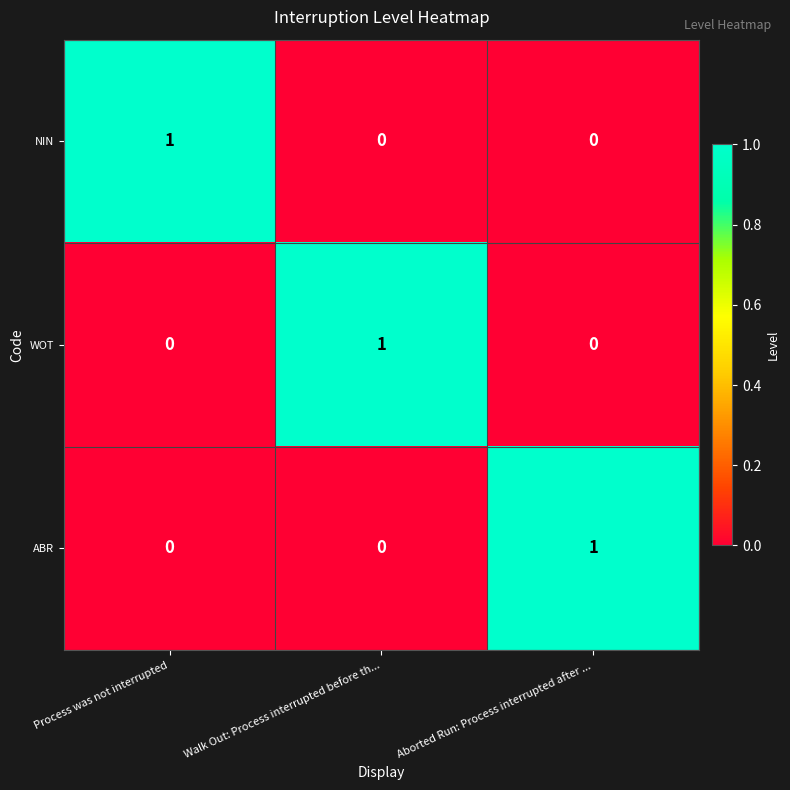

How many ABR values are between 0 and 1?

3